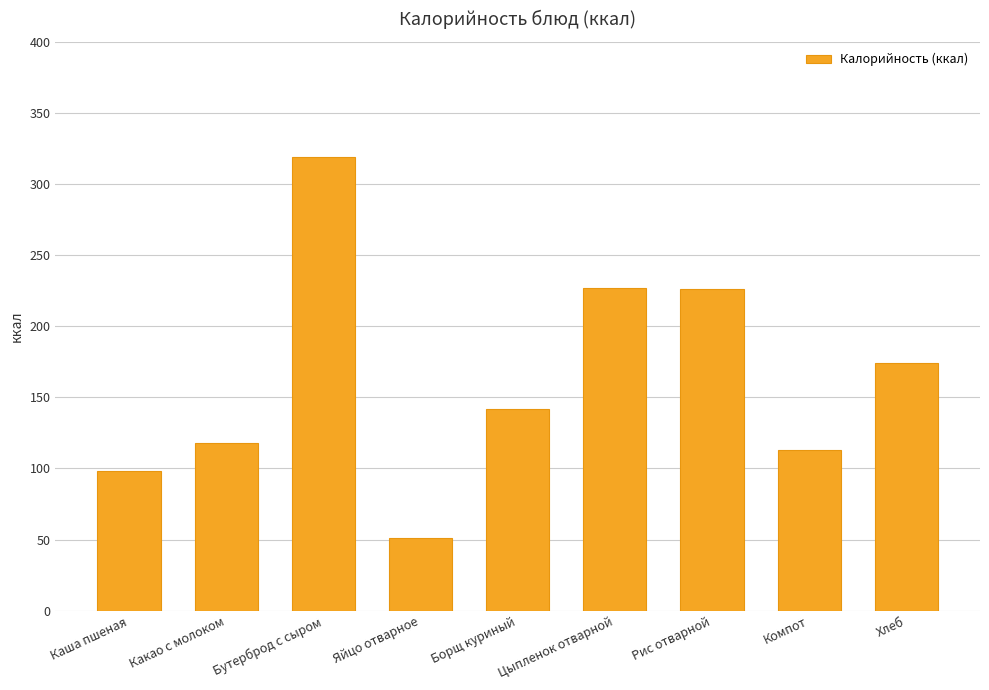

True or false: the data shows 117 at Хлеб.

False